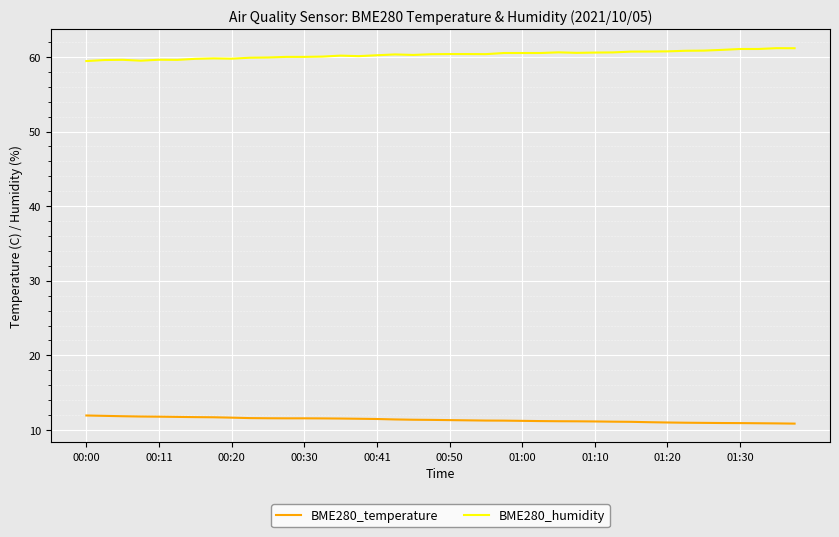

List the series in order of their overall mean, highest first.

BME280_humidity, BME280_temperature